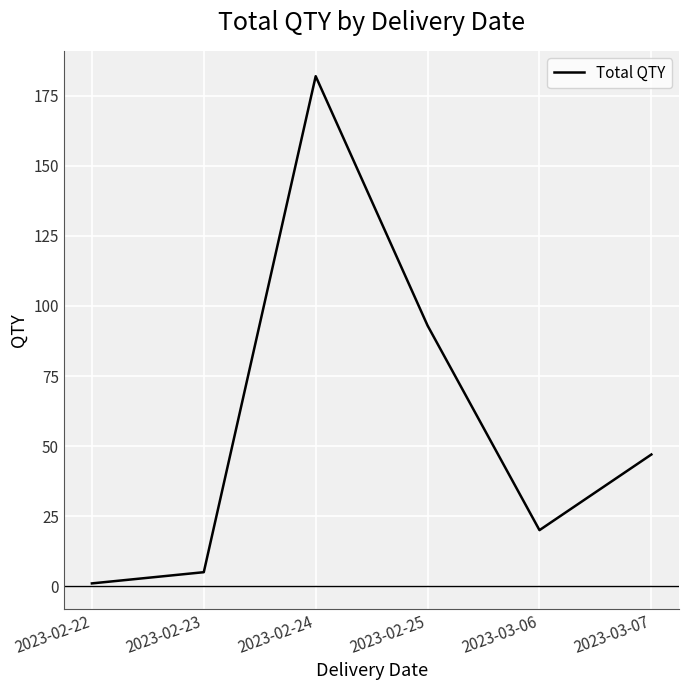

Which category has the lowest value across all series?

2023-02-22